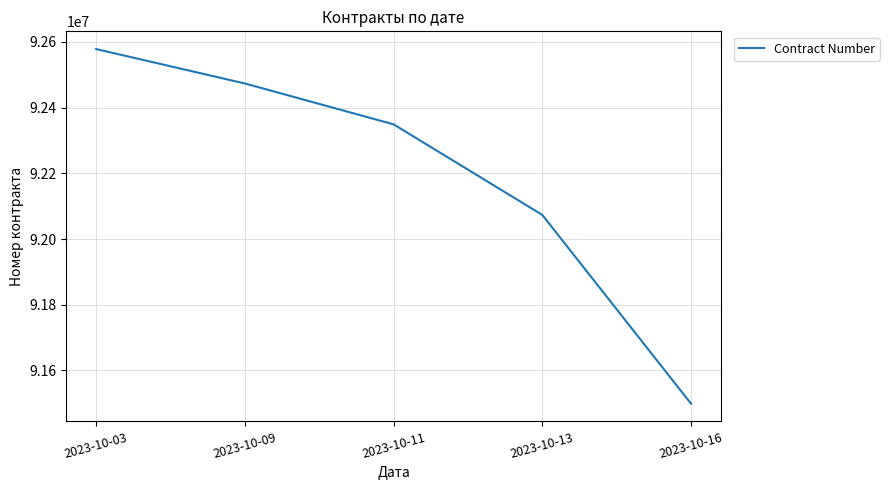

True or false: the data shows 128933977 at 2023-10-11.

False